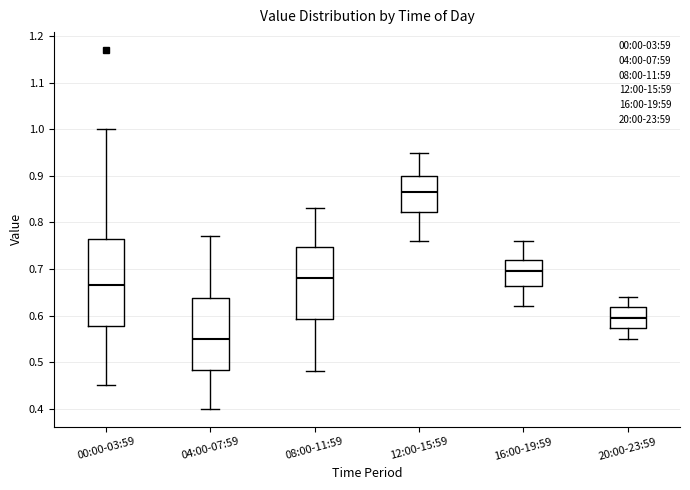

Reading left to right, read every box against the y-axis: the position of its median line, the range the box covers, and the ends of its whiskers. The values are not printed on the chart, so give them approximately, as read against the axis.

00:00-03:59: median 0.67, box 0.58 to 0.77, whiskers 0.45 to 1.00
04:00-07:59: median 0.55, box 0.48 to 0.64, whiskers 0.40 to 0.77
08:00-11:59: median 0.68, box 0.59 to 0.75, whiskers 0.48 to 0.83
12:00-15:59: median 0.87, box 0.82 to 0.90, whiskers 0.76 to 0.95
16:00-19:59: median 0.70, box 0.66 to 0.72, whiskers 0.62 to 0.76
20:00-23:59: median 0.60, box 0.57 to 0.62, whiskers 0.55 to 0.64